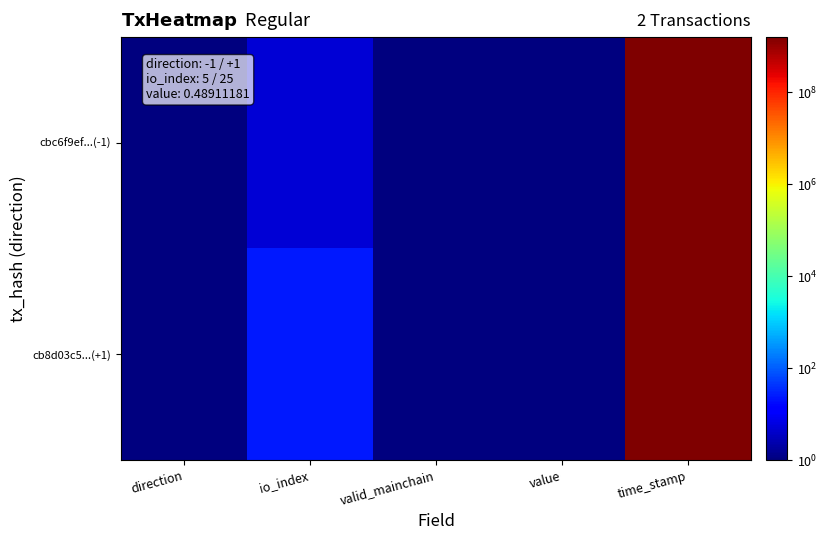

Which has a higher value, time_stamp or valid_mainchain?

time_stamp